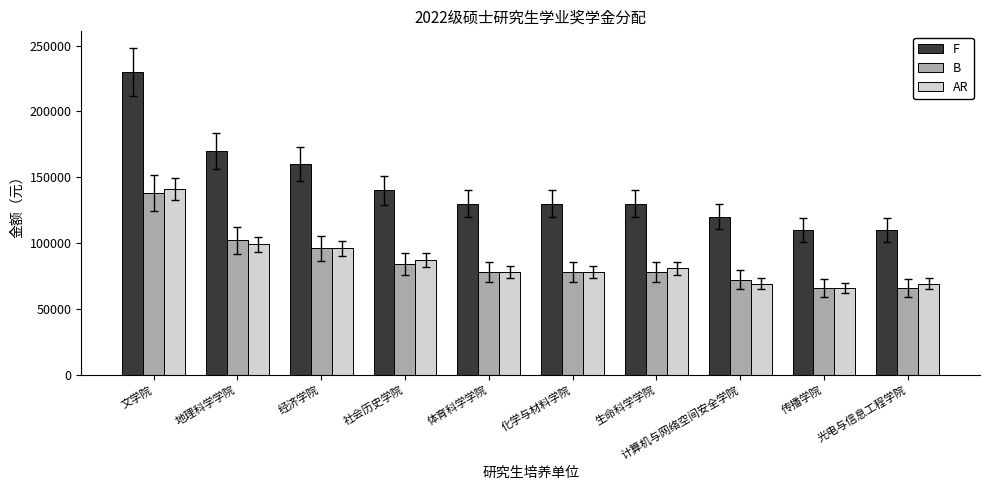

True or false: F has a value of 160000 at 经济学院.

True